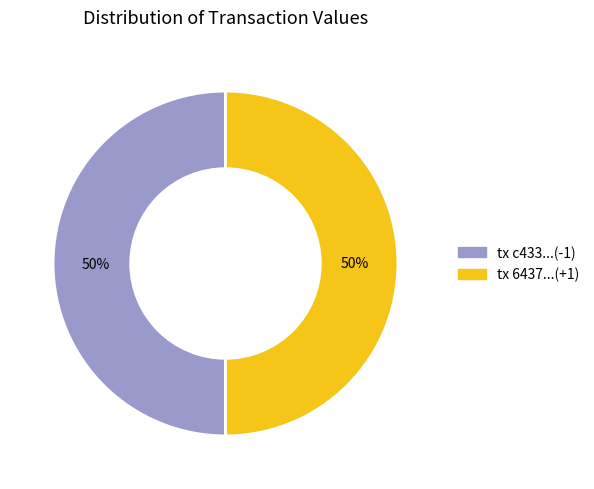

To the nearest percent, what is the combined percentage of tx c433...(-1) and tx 6437...(+1)?

100%